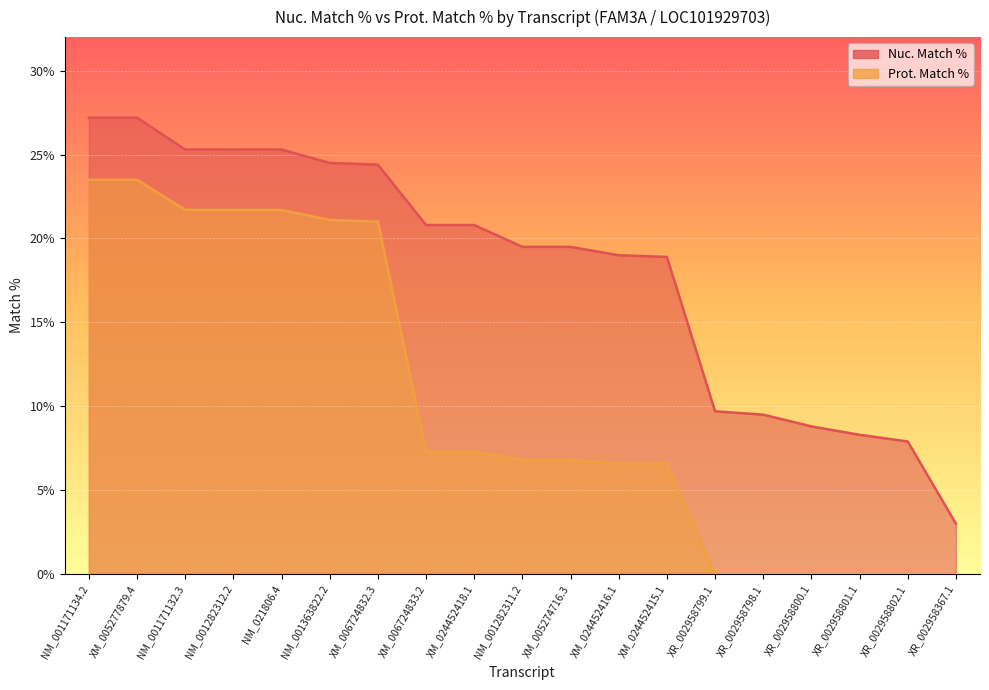

Reading right to left, transcribe all the data shown in this chart.

Nuc. Match %: 3.0	7.9	8.3	8.8	9.5	9.7	18.9	19.0	19.5	19.5	20.8	20.8	24.4	24.5	25.3	25.3	25.3	27.2	27.2
Prot. Match %: 0.0	0.0	0.0	0.0	0.0	0.0	6.6	6.6	6.8	6.8	7.3	7.3	21.0	21.1	21.7	21.7	21.7	23.5	23.5